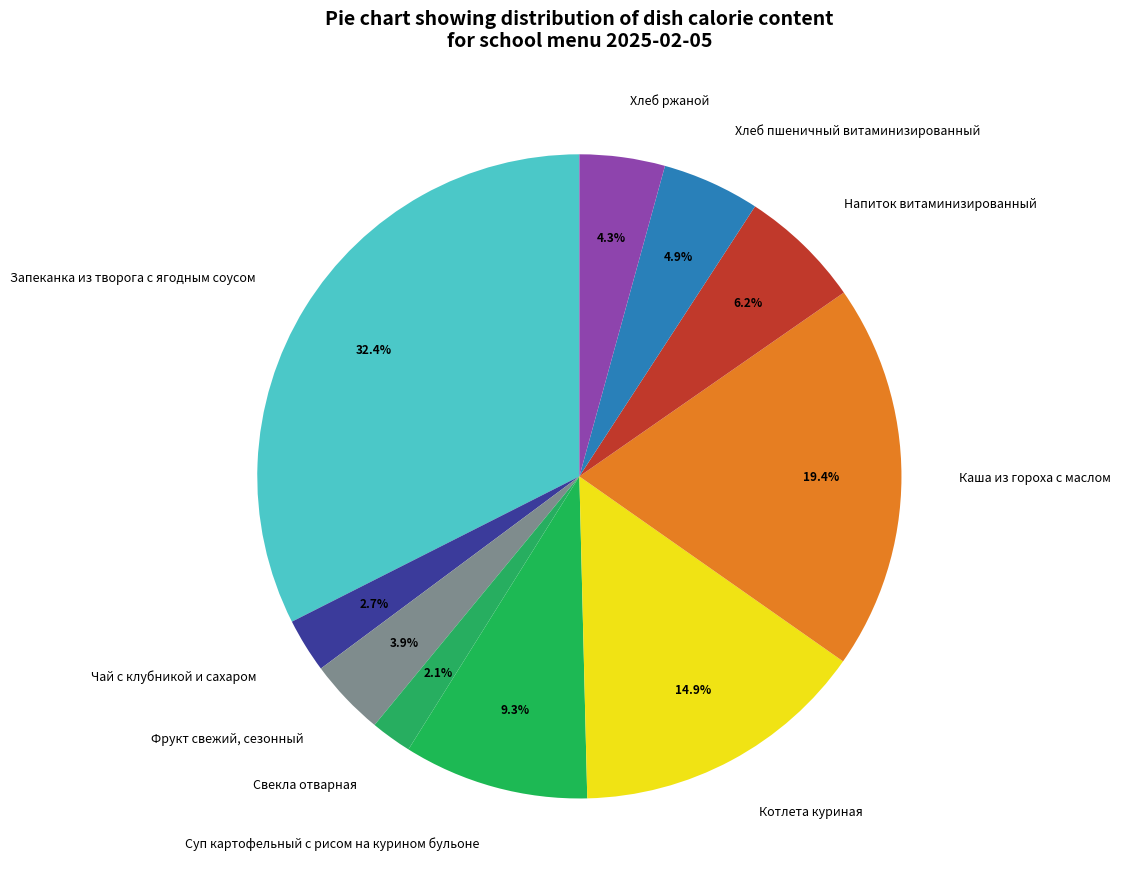

What is the largest slice in the pie chart?

Запеканка из творога с ягодным соусом